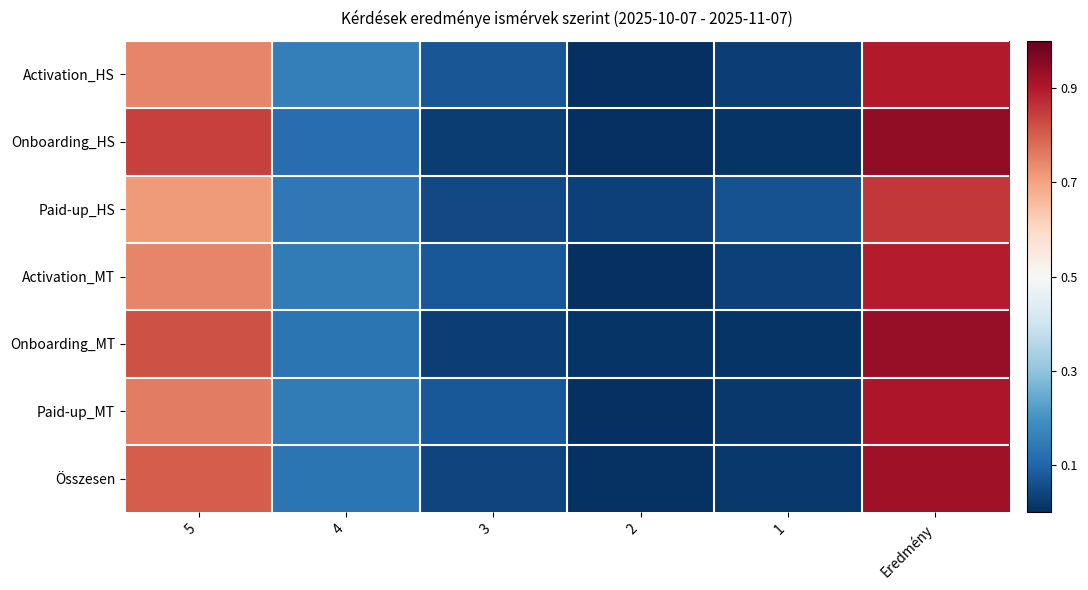

Reading right to left, what are all the values shown in this chart?

Activation_HS: Eredmény=0.4	1=-0.5	2=-0.5	3=-0.4	4=-0.3	5=0.2
Onboarding_HS: Eredmény=0.4	1=-0.5	2=-0.5	3=-0.5	4=-0.4	5=0.3
Paid-up_HS: Eredmény=0.4	1=-0.4	2=-0.5	3=-0.5	4=-0.4	5=0.2
Activation_MT: Eredmény=0.4	1=-0.5	2=-0.5	3=-0.4	4=-0.4	5=0.2
Onboarding_MT: Eredmény=0.4	1=-0.5	2=-0.5	3=-0.5	4=-0.4	5=0.3
Paid-up_MT: Eredmény=0.4	1=-0.5	2=-0.5	3=-0.4	4=-0.3	5=0.3
Összesen: Eredmény=0.4	1=-0.5	2=-0.5	3=-0.5	4=-0.4	5=0.3